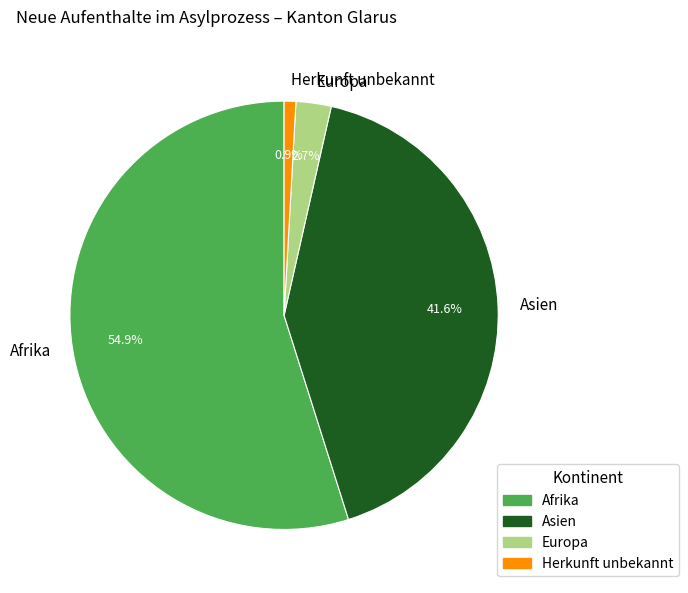

What is the largest slice in the pie chart?

Afrika